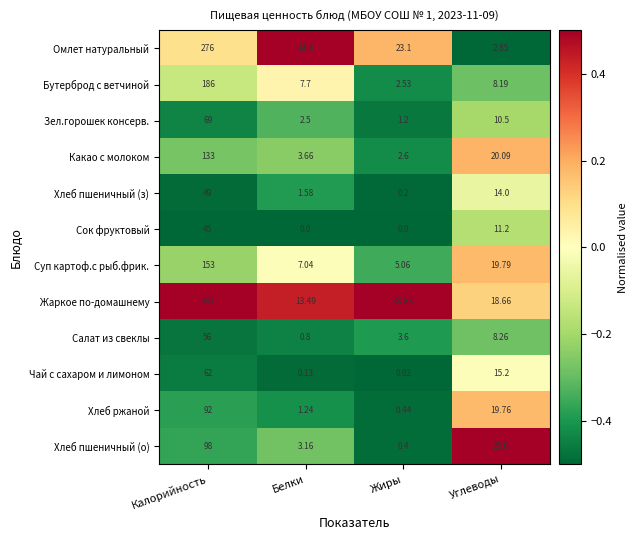

List the series in order of their peak value, lowest first.

Сок фруктовый, Хлеб пшеничный (з), Салат из свеклы, Чай с сахаром и лимоном, Зел.горошек консерв., Хлеб ржаной, Хлеб пшеничный (о), Какао с молоком, Суп картоф.с рыб.фрик., Бутерброд с ветчиной, Омлет натуральный, Жаркое по-домашнему